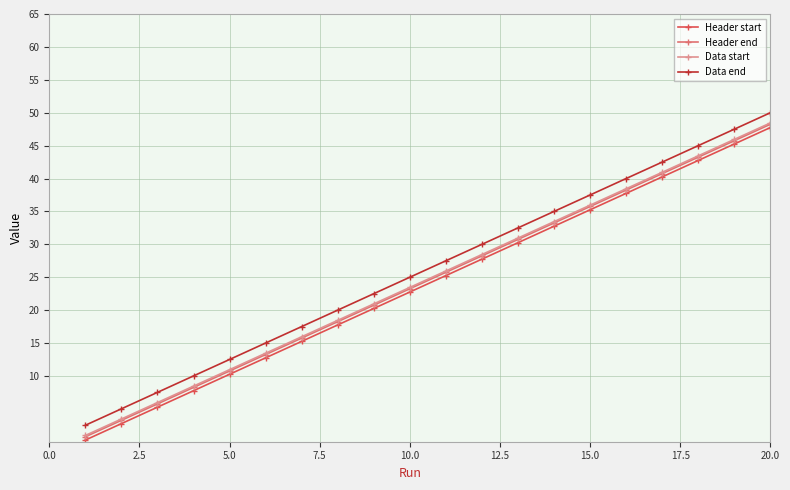

True or false: Data start has more than 1 interior local peaks.

False